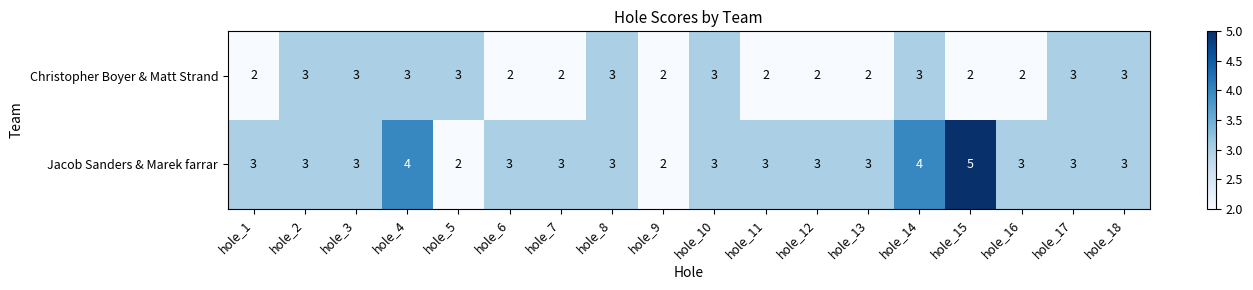

What value does the Jacob Sanders & Marek farrar series have at hole_13?

3